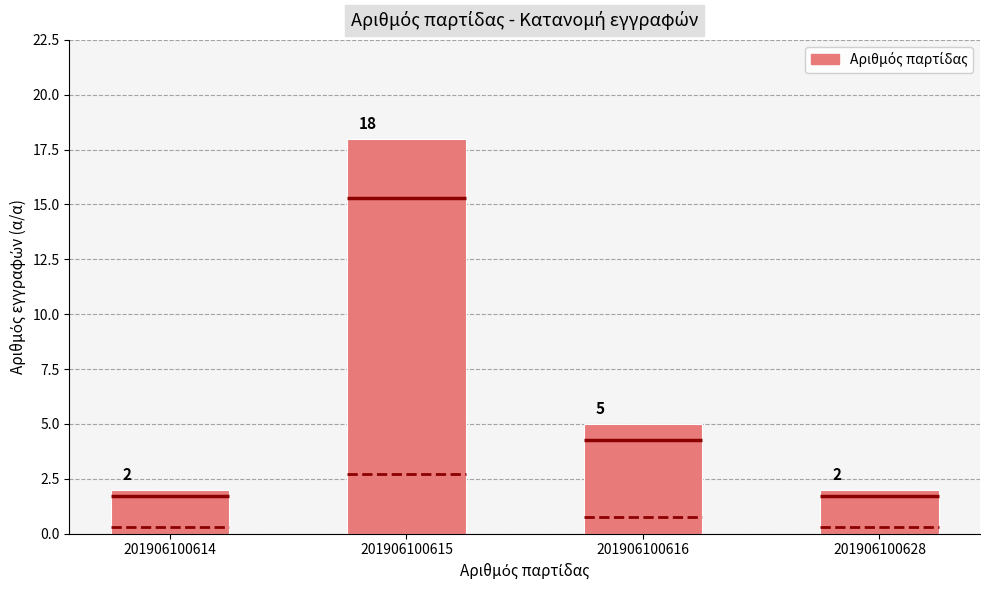

Rank the categories by value from lowest to highest.

201906100614, 201906100628, 201906100616, 201906100615